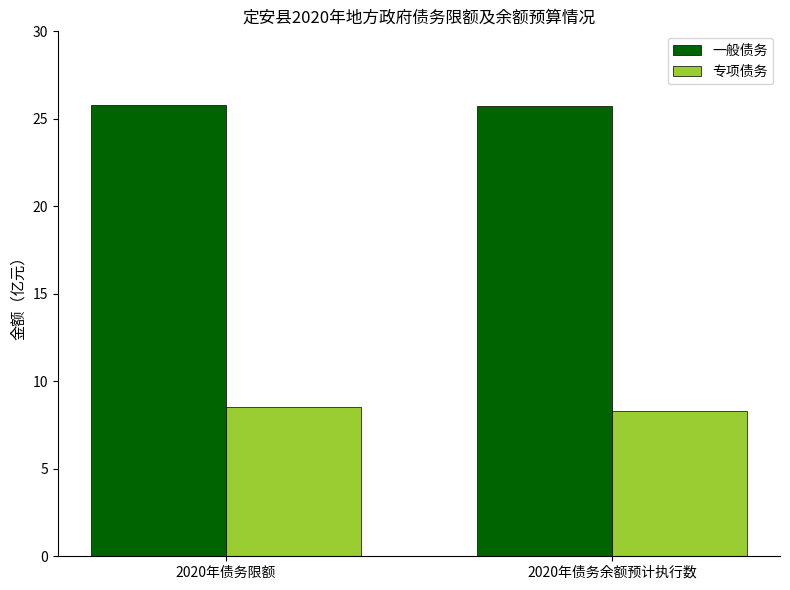

What position from the left is 2020年债务余额预计执行数?

2